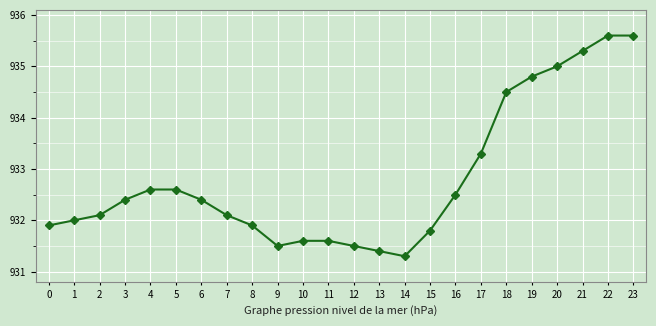

Reading left to right, list all the values displayed in this chart.

931.9	932.0	932.1	932.4	932.6	932.6	932.4	932.1	931.9	931.5	931.6	931.6	931.5	931.4	931.3	931.8	932.5	933.3	934.5	934.8	935.0	935.3	935.6	935.6